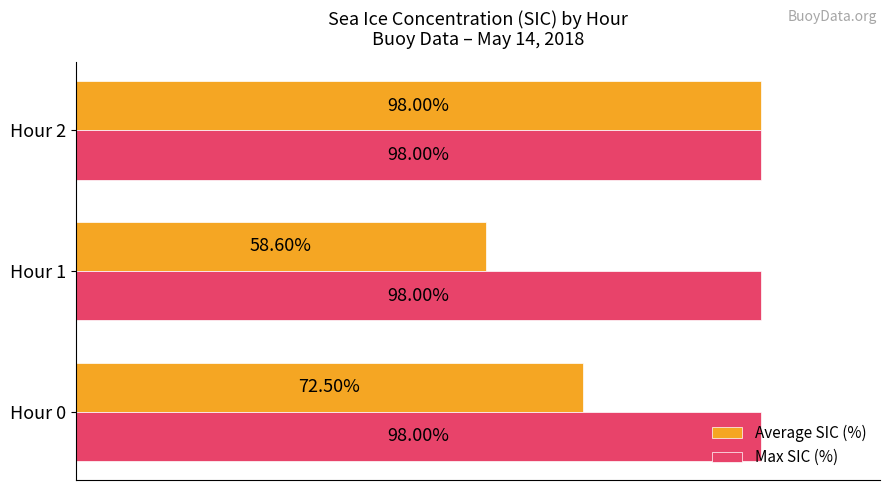

List the series in order of their overall mean, lowest first.

Average SIC (%), Max SIC (%)